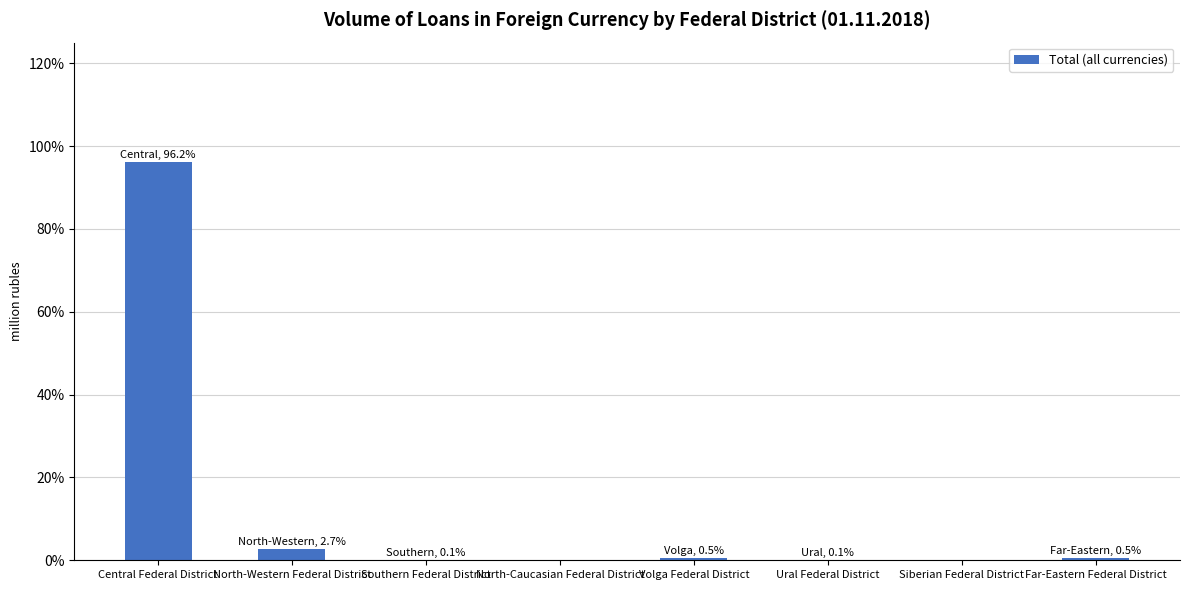

At which label does the data first exceed 291?

Central Federal District